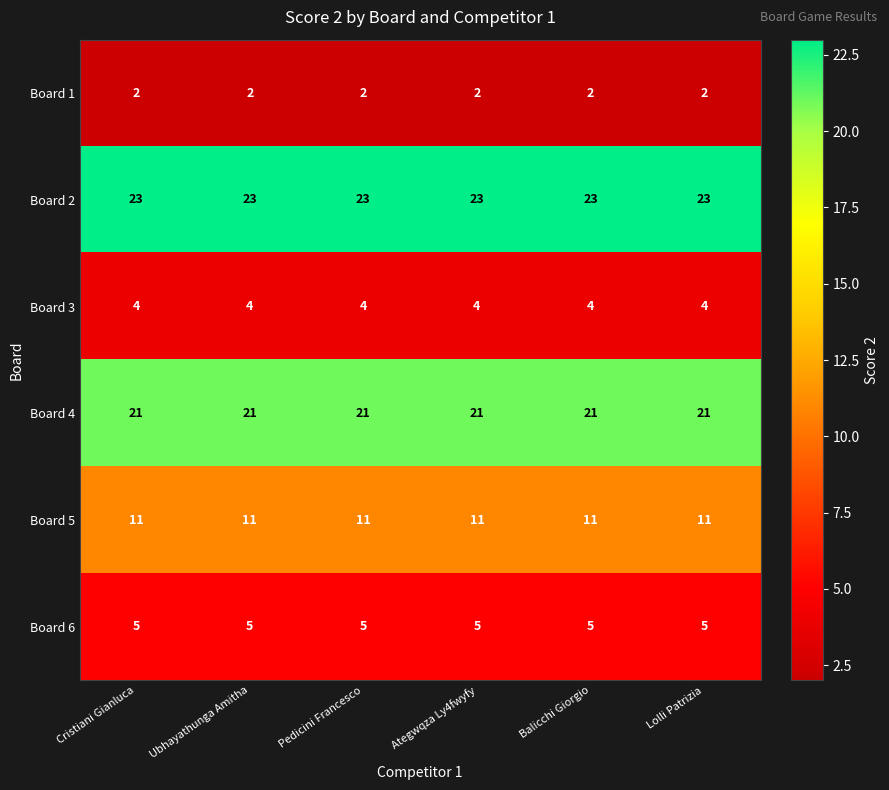

What is the minimum value for Board 5?

11